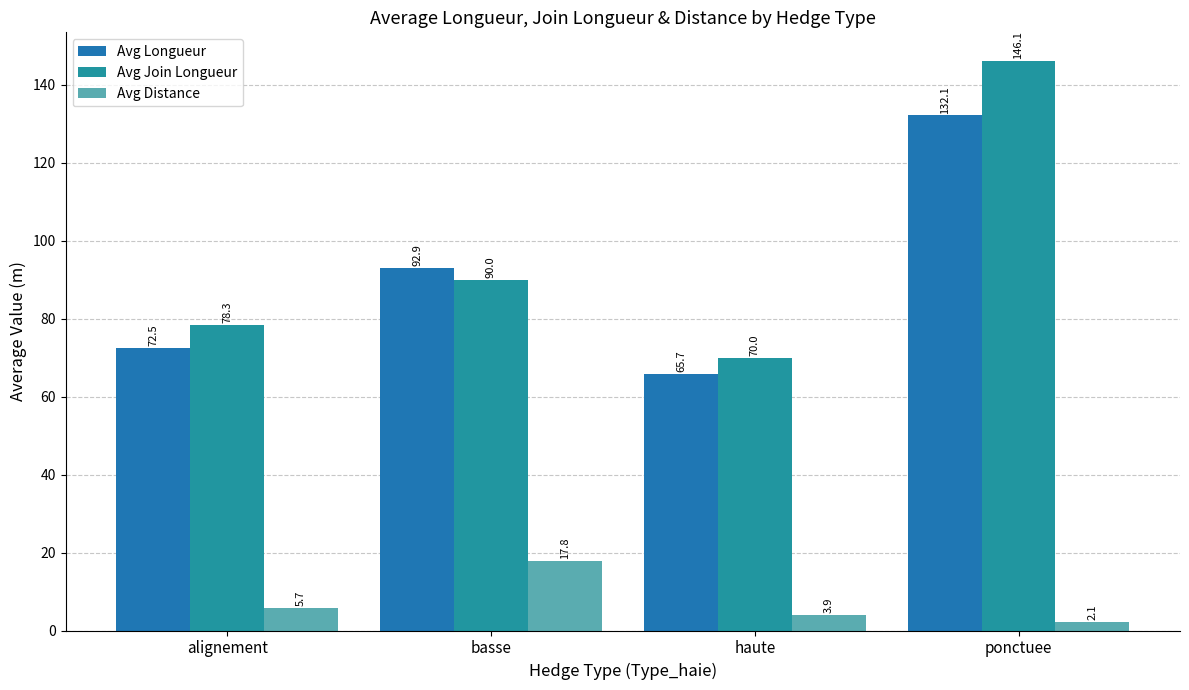

What is the label of the 1st bar from the left?

alignement